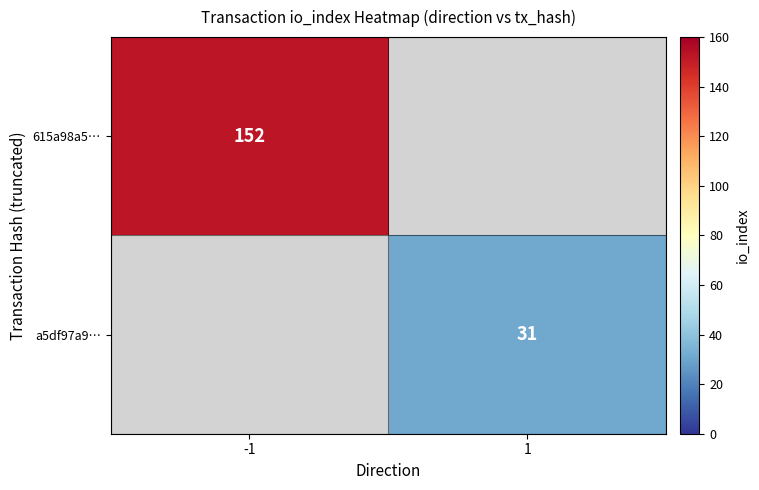

Is it true that 615a98a5… equals 230 at -1?

False